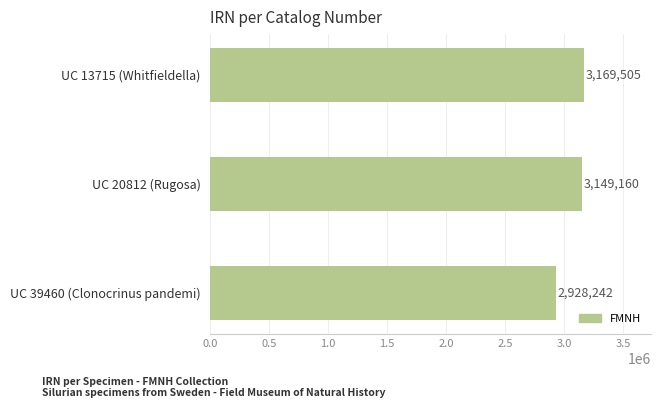

What is the sum of all values?

9246907